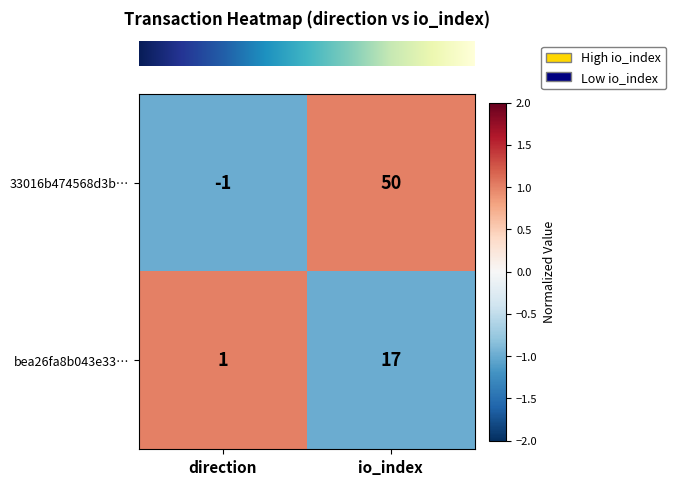

What is the difference between the highest and lowest values at io_index?

33